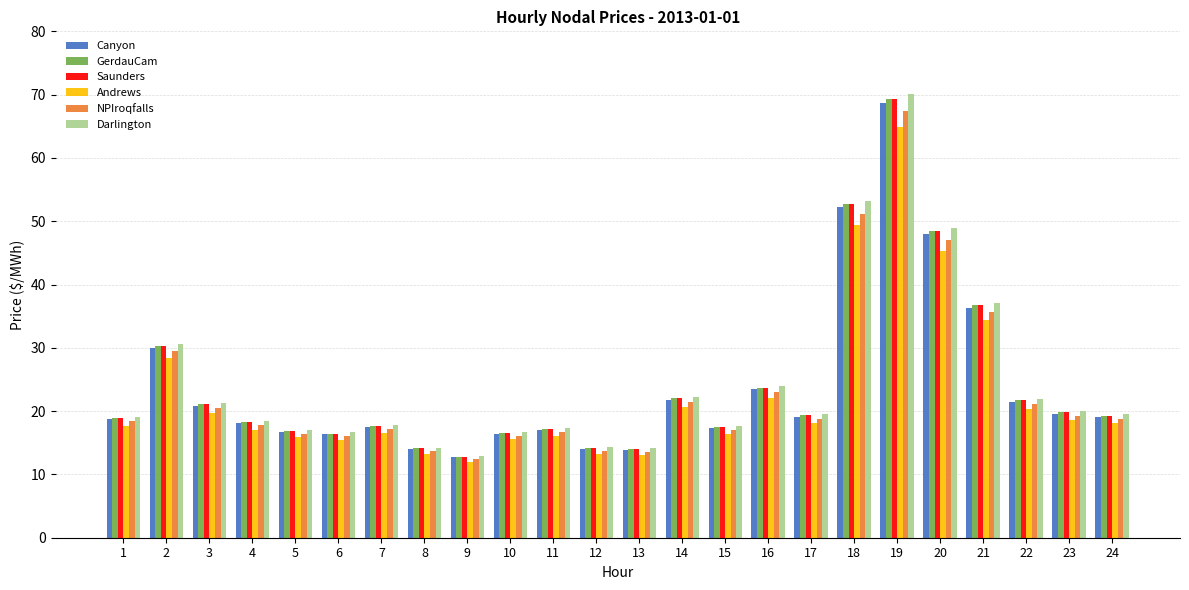

What is the minimum value shown in the chart?

12.0